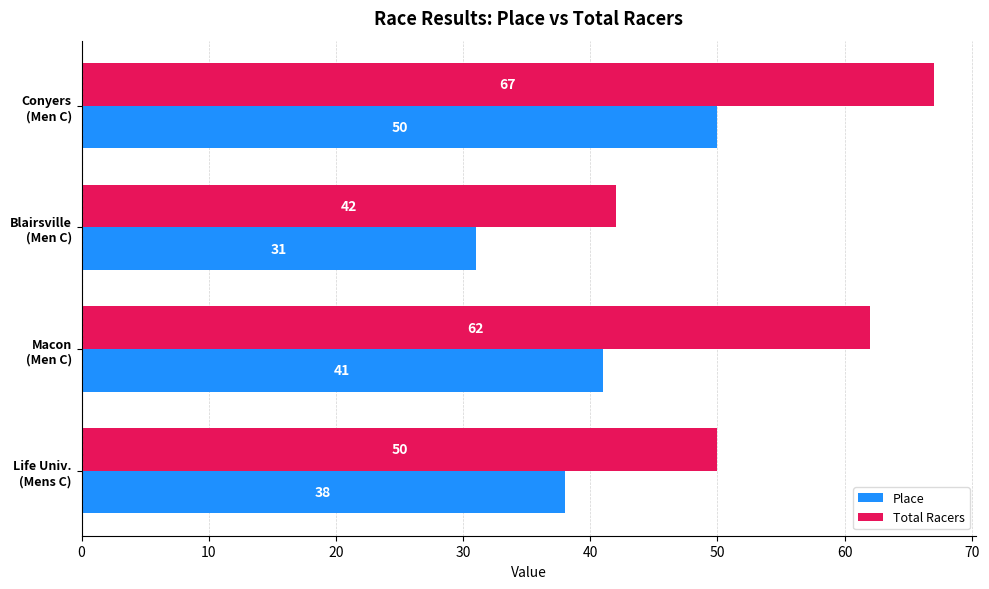

Count the number of data series in this chart.

2